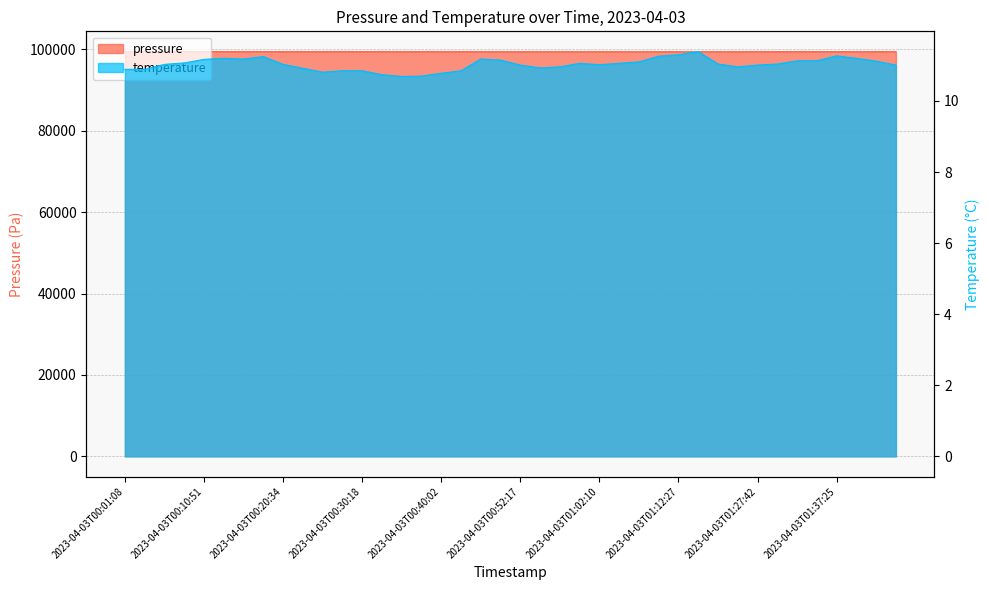

At which category does pressure reach its first local valley?

2023-04-03T00:10:51